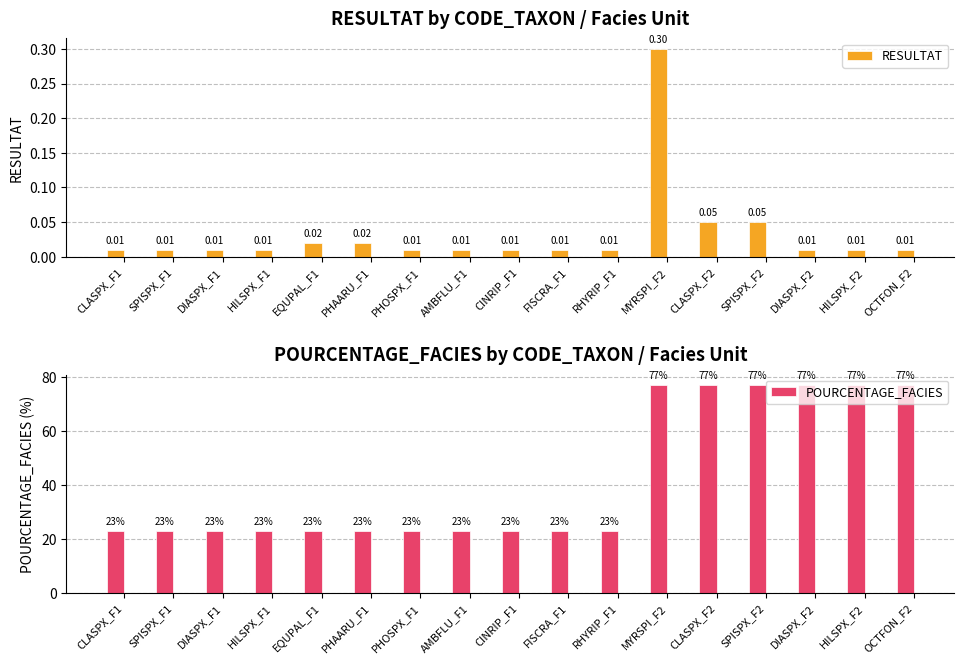

How many POURCENTAGE_FACIES values are between 23 and 77?

17